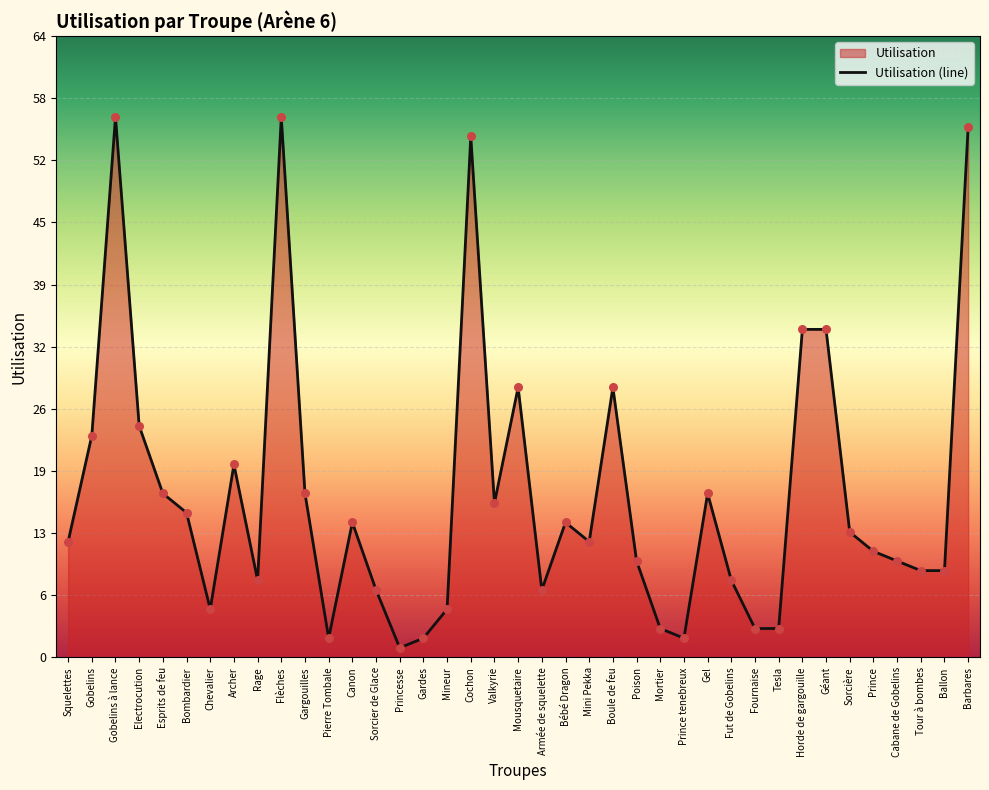

What is the ratio of the value at Rage to the value at Electrocution?

0.3